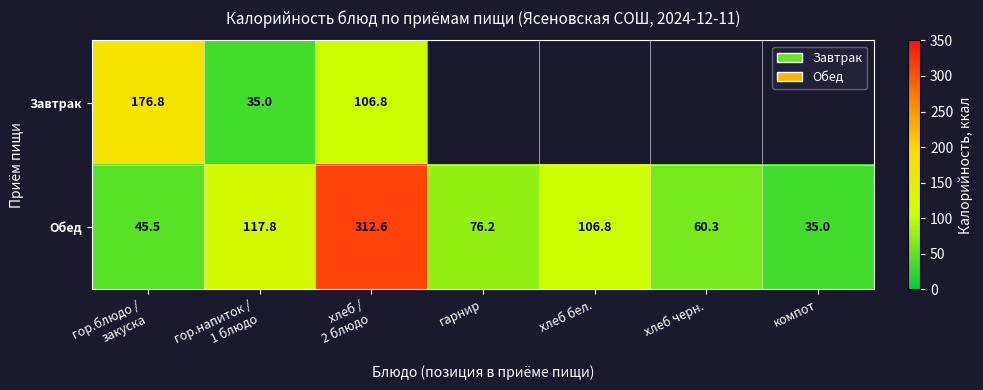

What is the difference between the highest and lowest values at хлеб /
2 блюдо?

205.8